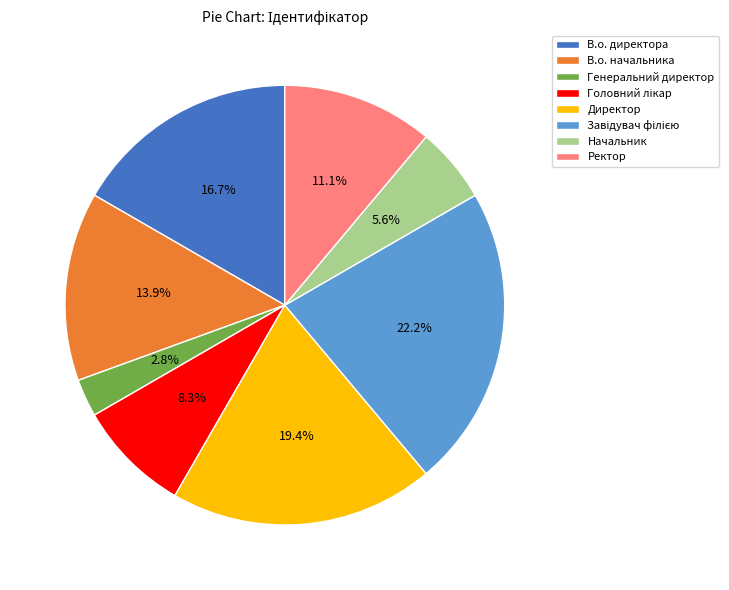

Count the number of slices in the pie.

8